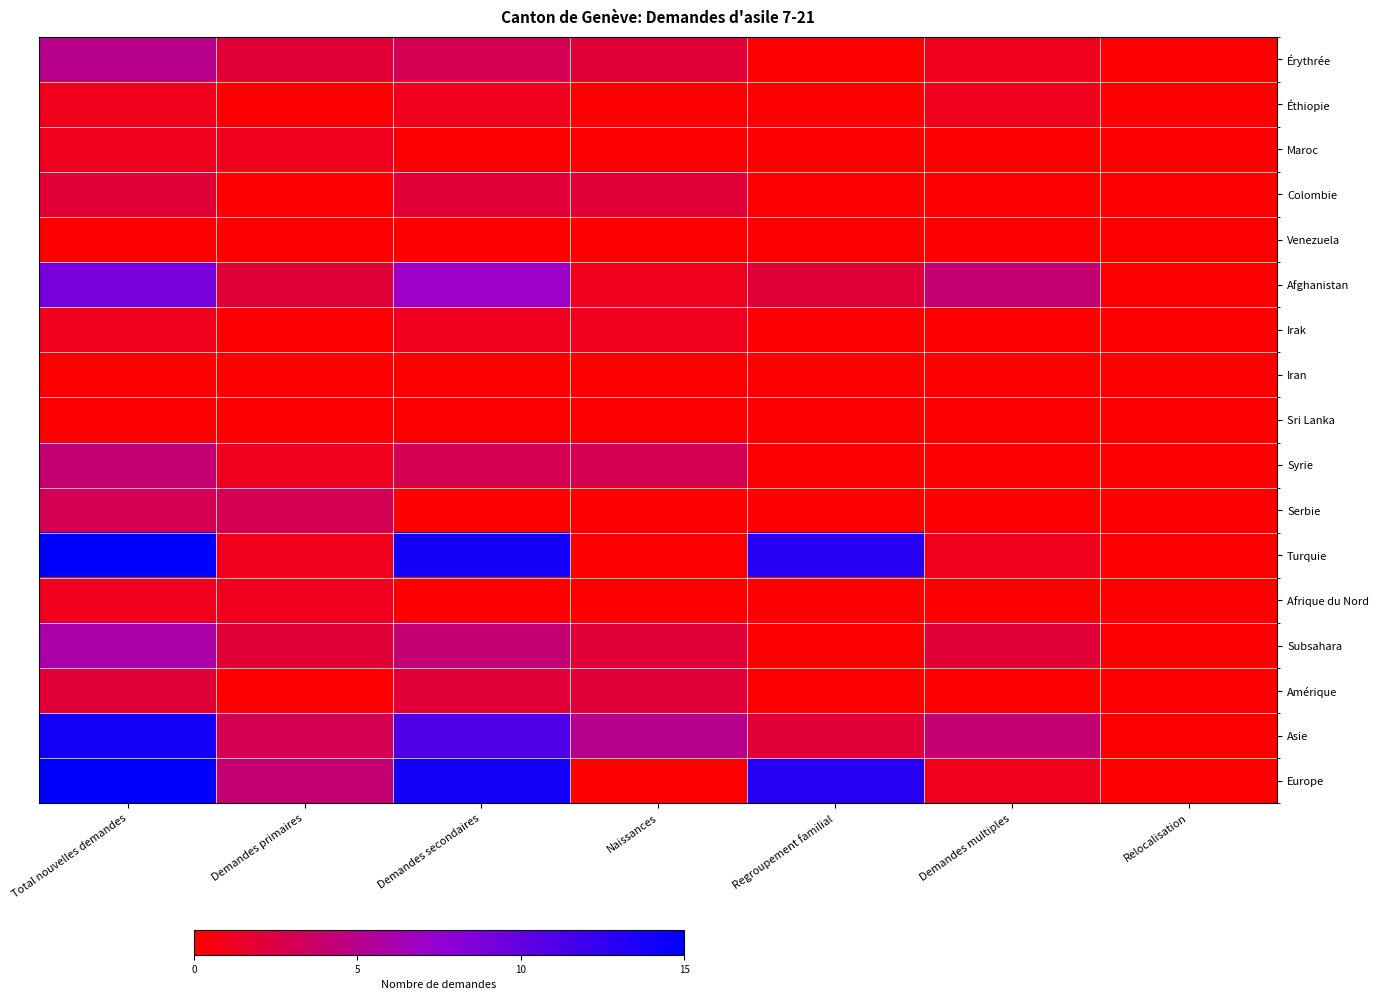

Which series has the largest total across all categories?

Europe